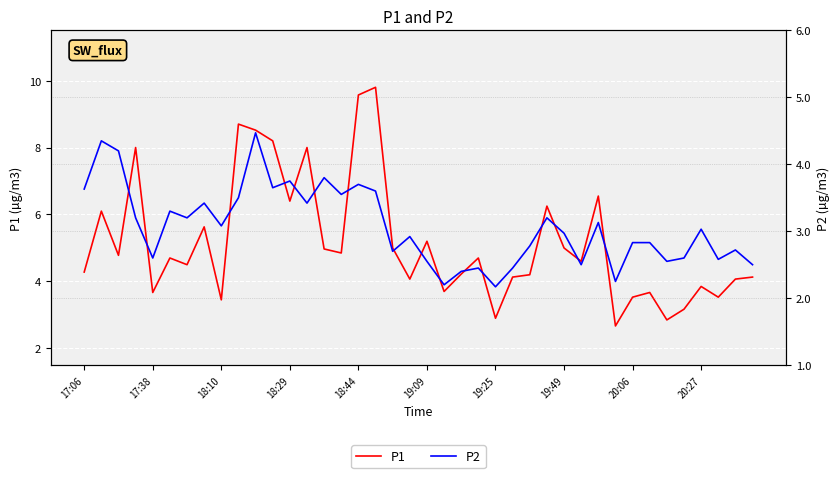

Is it true that P1 equals 5.2 at 19:09?

True